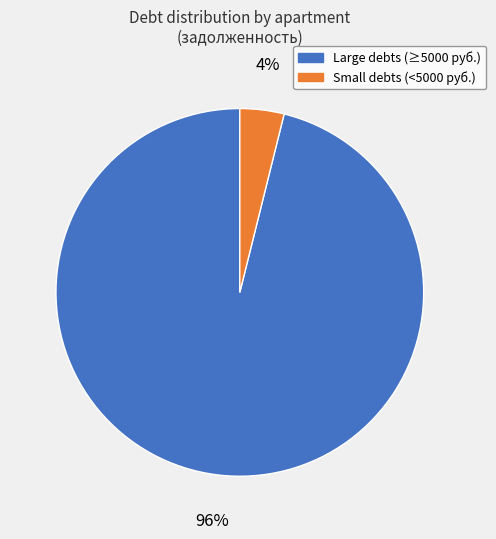

To the nearest percent, what is the difference between the largest and smallest slice percentages?

92%